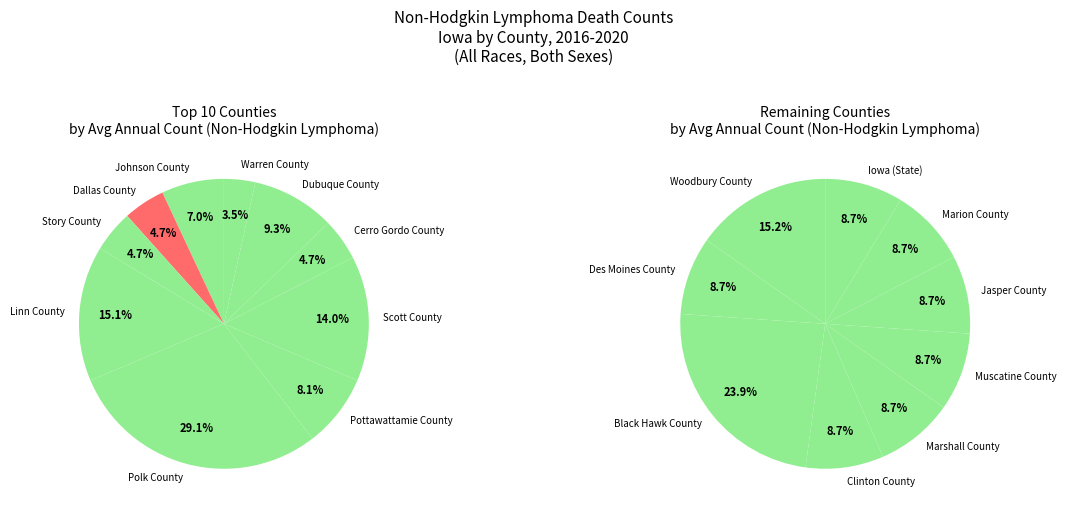

Does Des Moines County represent more than half of the total?

No